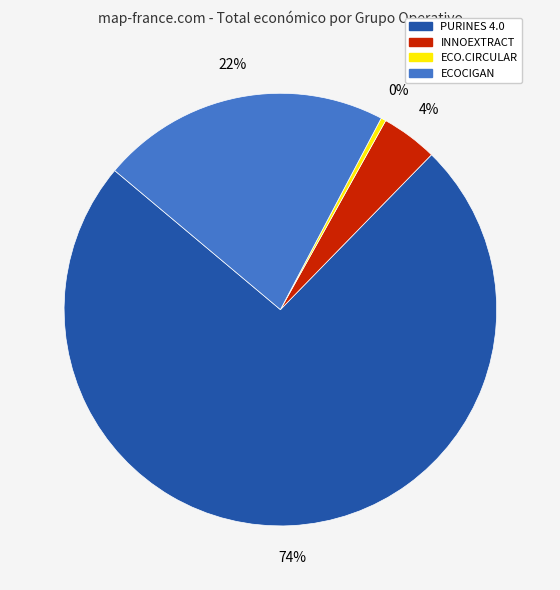

Combined, do ECO.CIRCULAR and PURINES 4.0 account for over 50%?

Yes